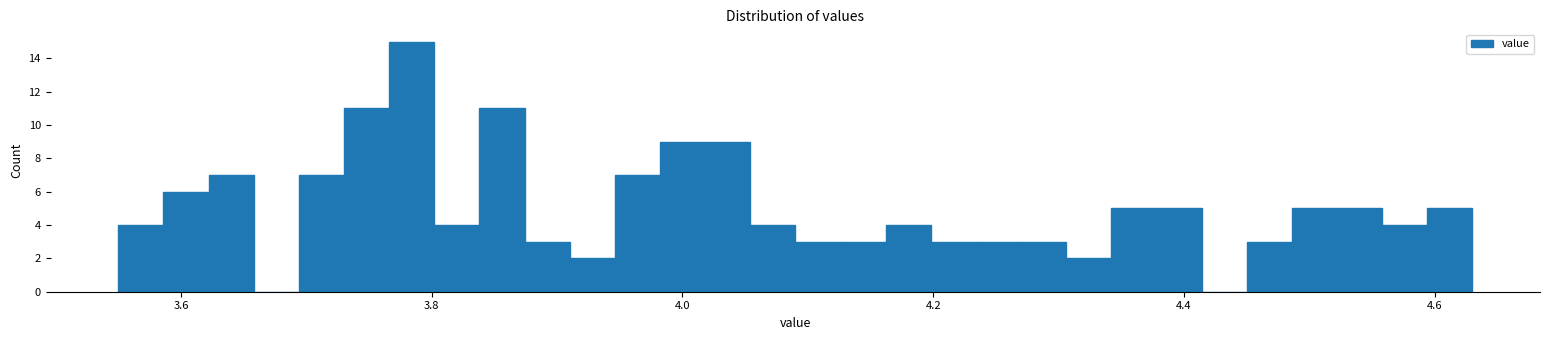

Read against the x-axis, roughly where is the centre of the tallest bar?

3.78